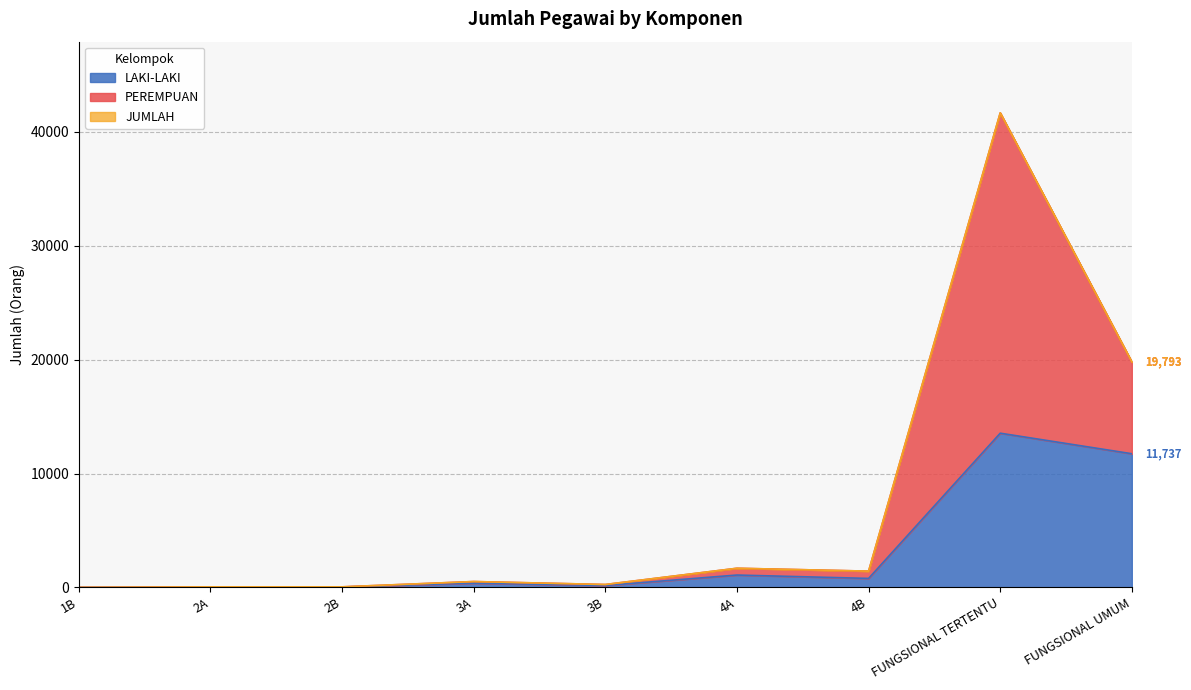

At which category is the sum across all series the highest?

FUNGSIONAL TERTENTU